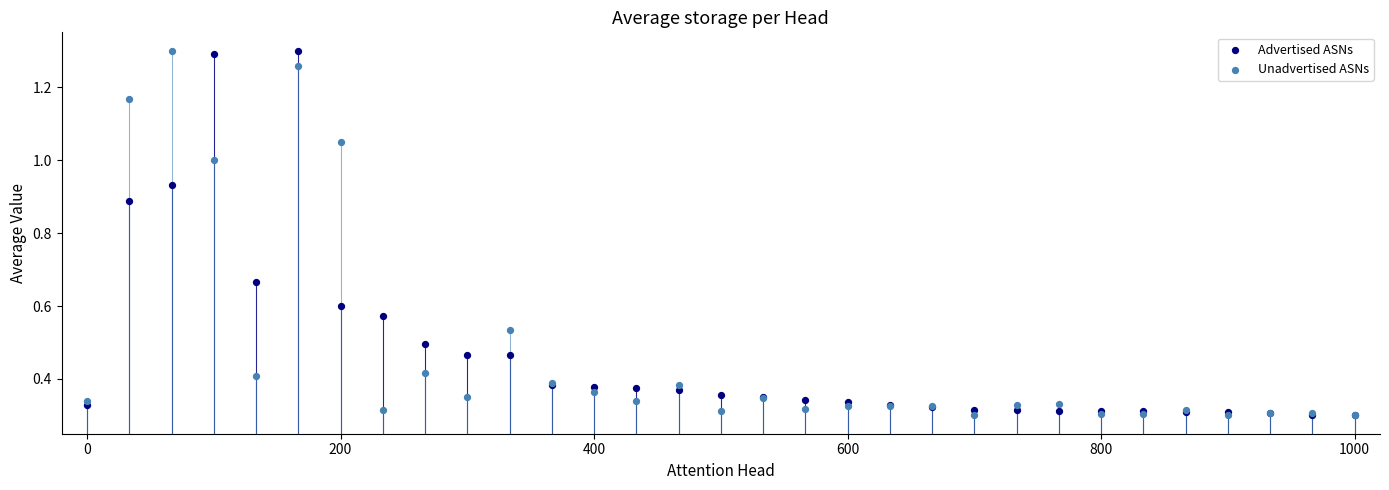

What are all the series names shown in the legend?

Advertised ASNs, Unadvertised ASNs